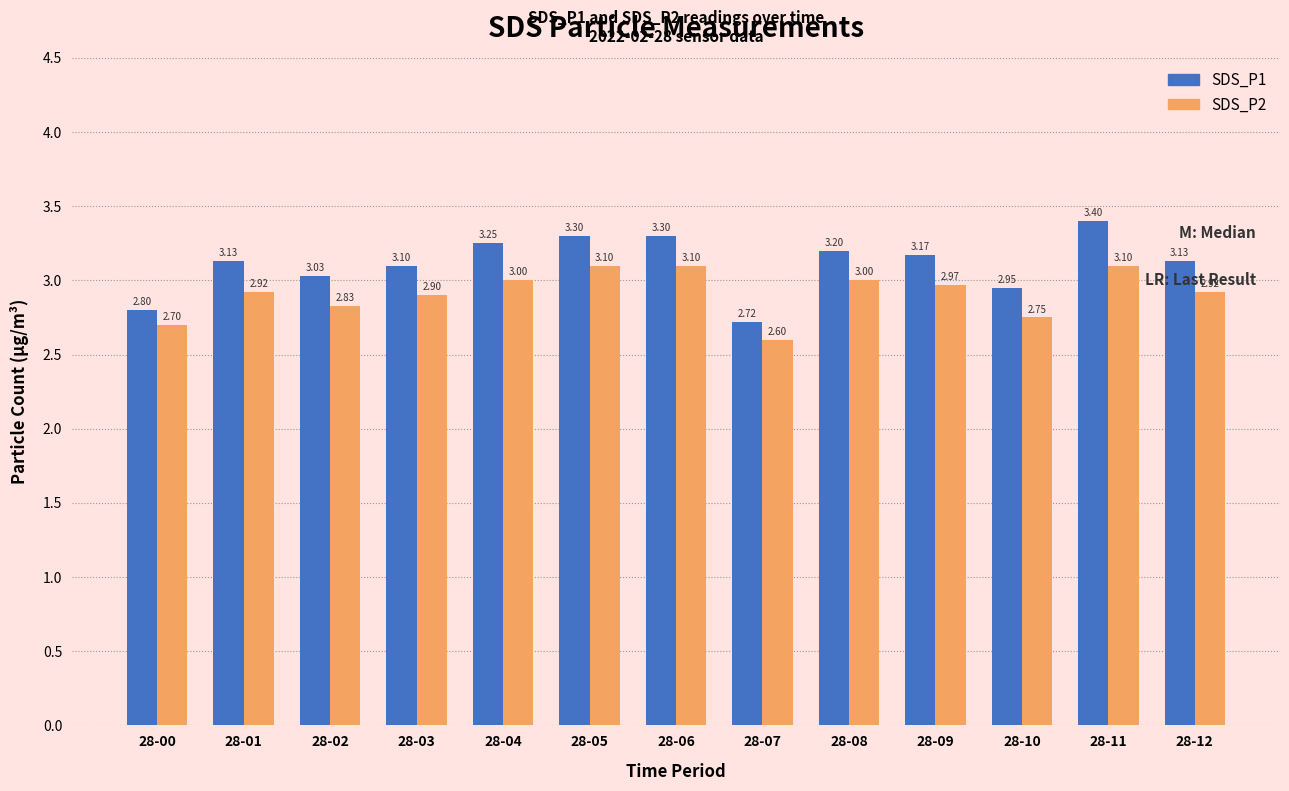

What is the sum of the SDS_P2 values at 28-12 and 28-06?

6.0